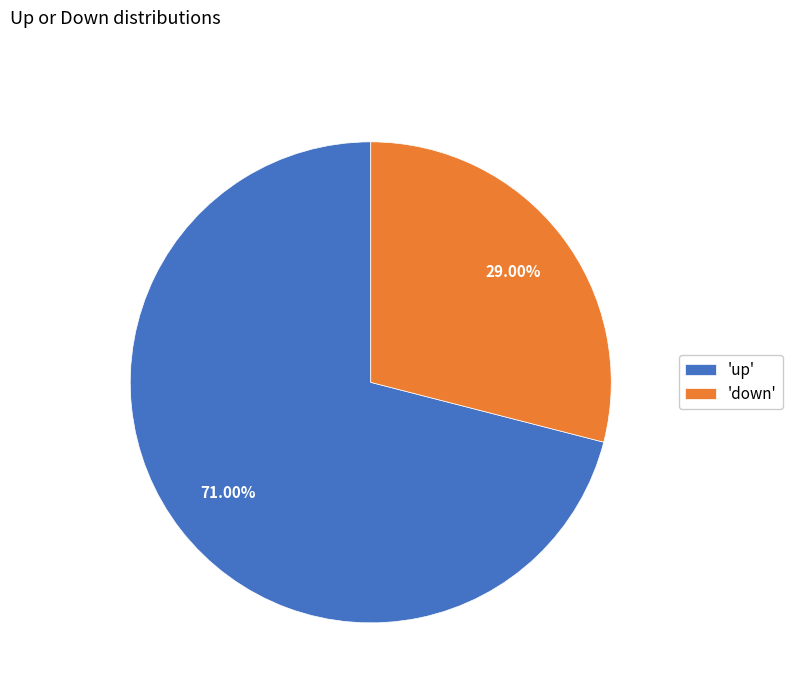

Rank the categories by value from lowest to highest.

'down', 'up'